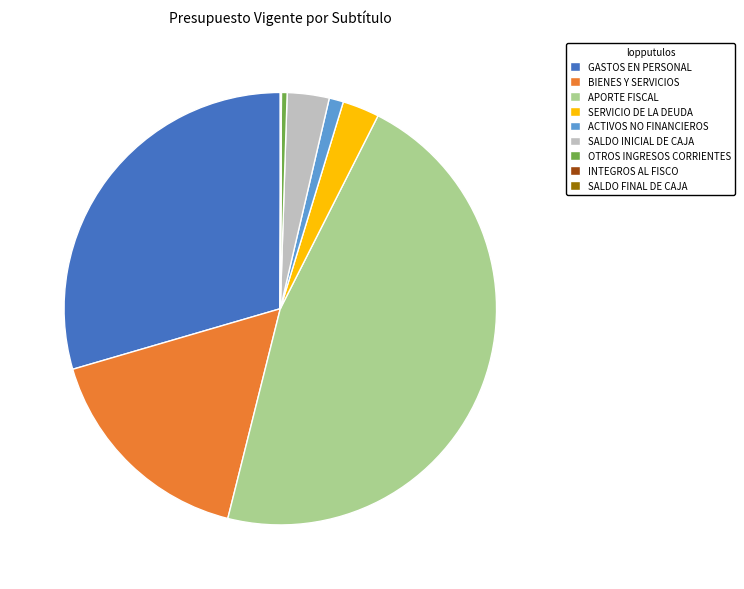

The SERVICIO DE LA DEUDA slice represents 12% of the pie. True or false?

False